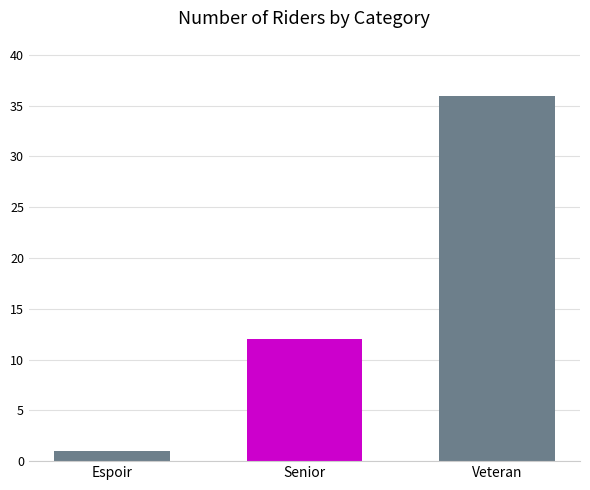

Reading left to right, list all the values displayed in this chart.

Espoir=1	Senior=12	Veteran=36